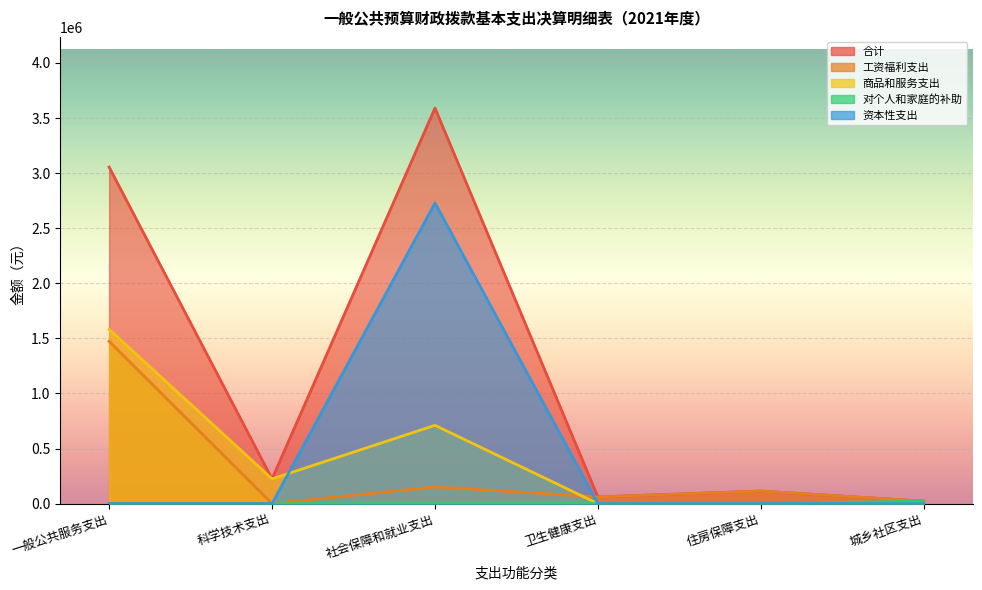

What is the difference between the maximum and second lowest values in the 资本性支出 series?

2728236.0